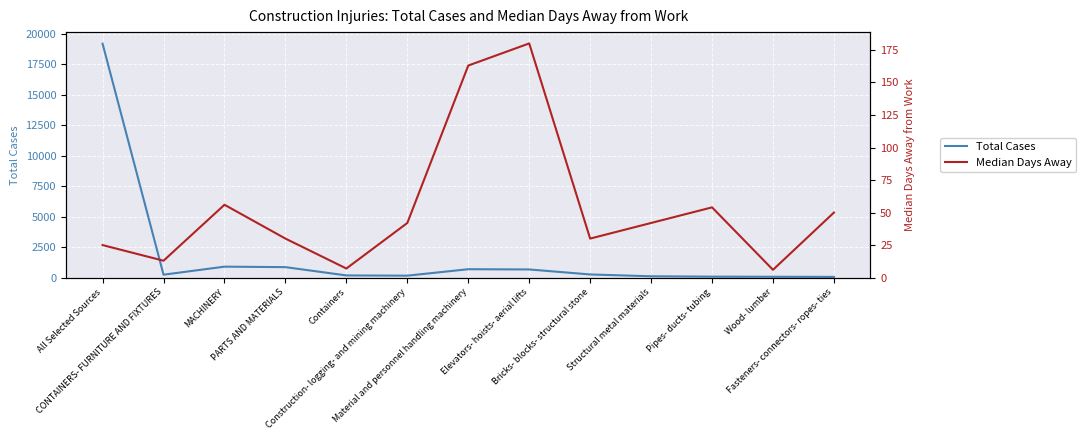

Which series has the largest total across all categories?

Total Cases